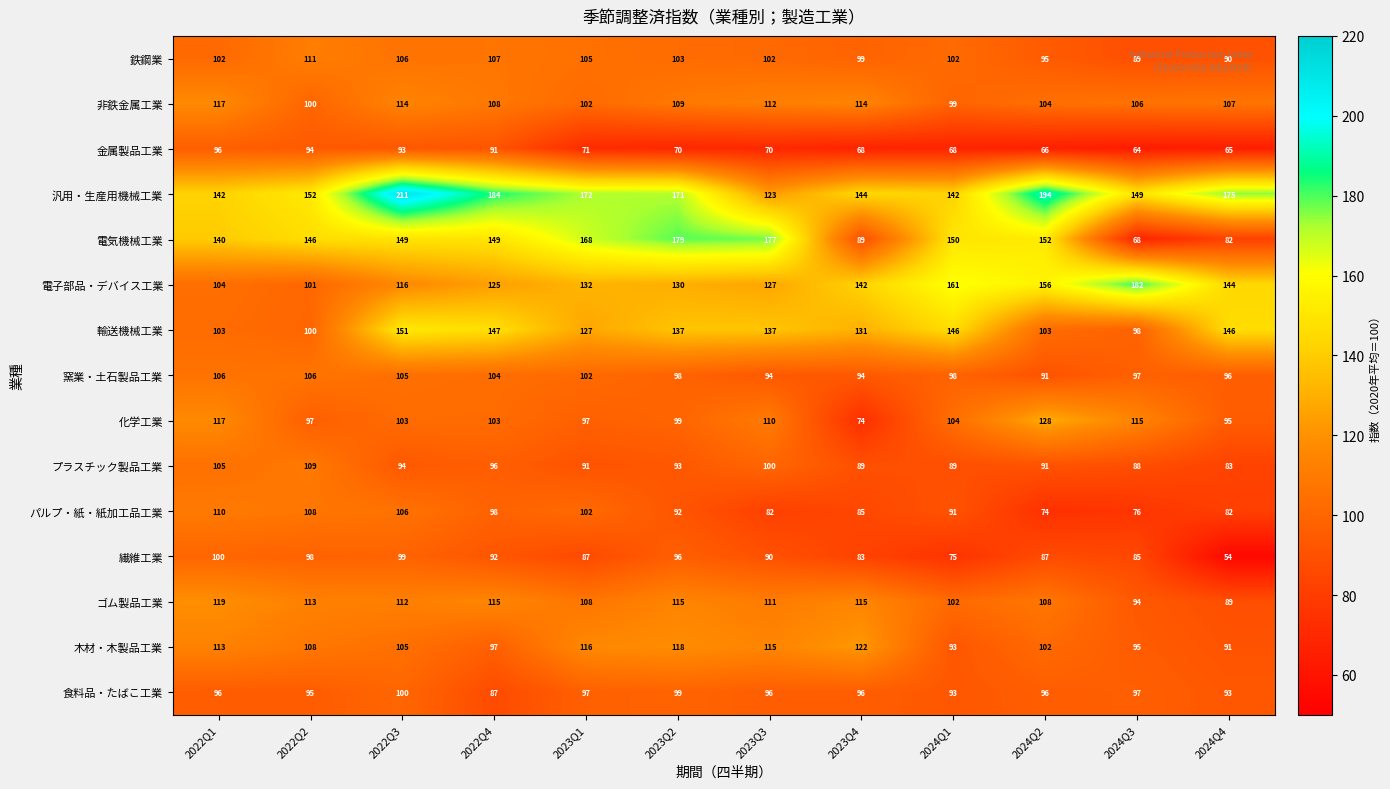

The 木材・木製品工業 series shows 40 at 2024Q2. True or false?

False